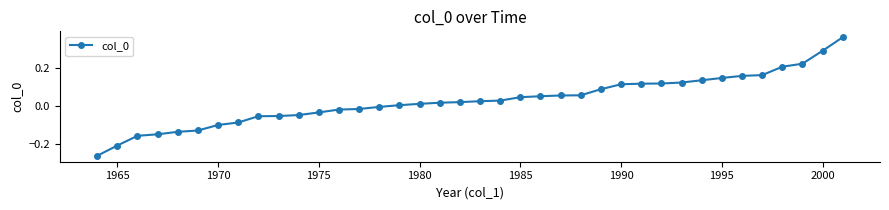

What is the sum of all values?

1.2